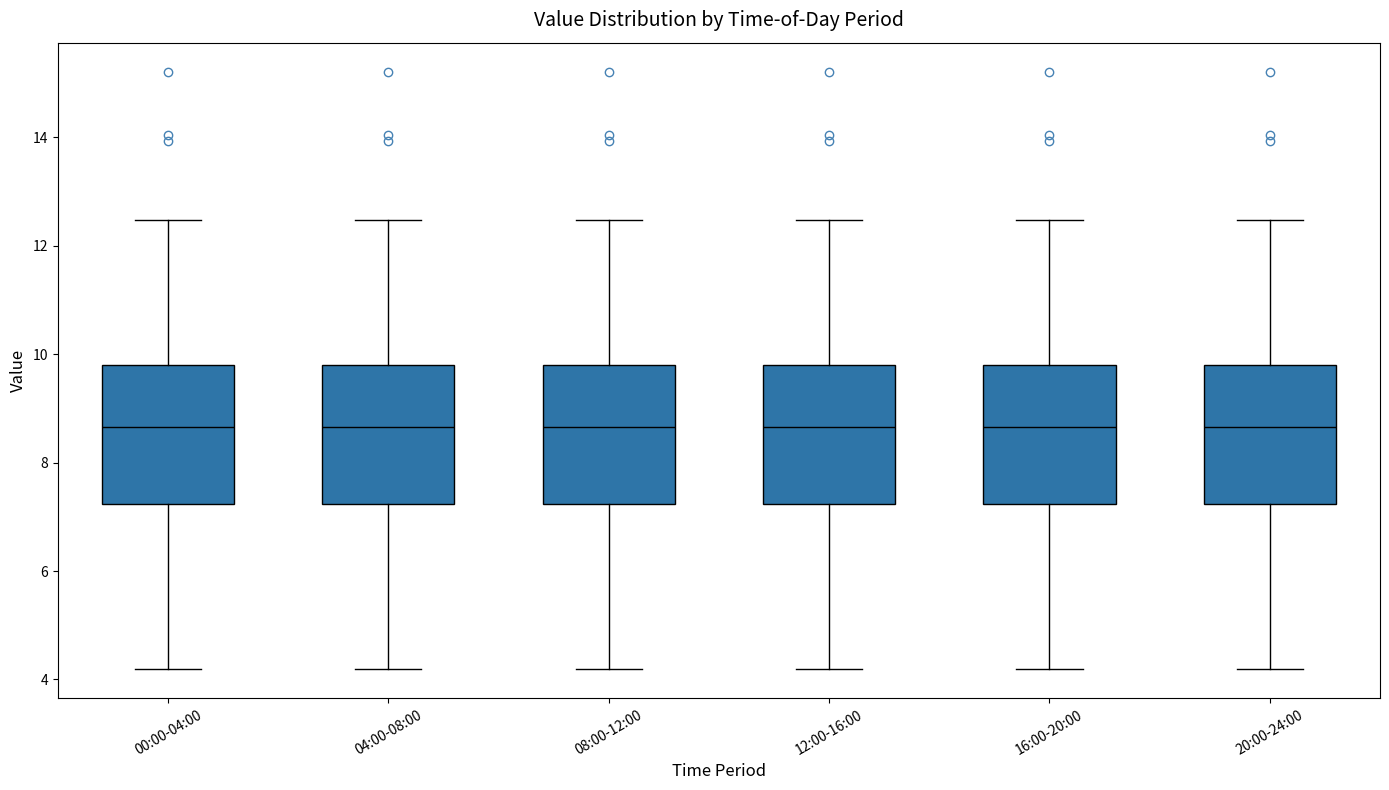

Where does the upper whisker of the box for 16:00-20:00 end on the y-axis? The values are not printed on the chart, so give them approximately, as read against the axis.

12.4